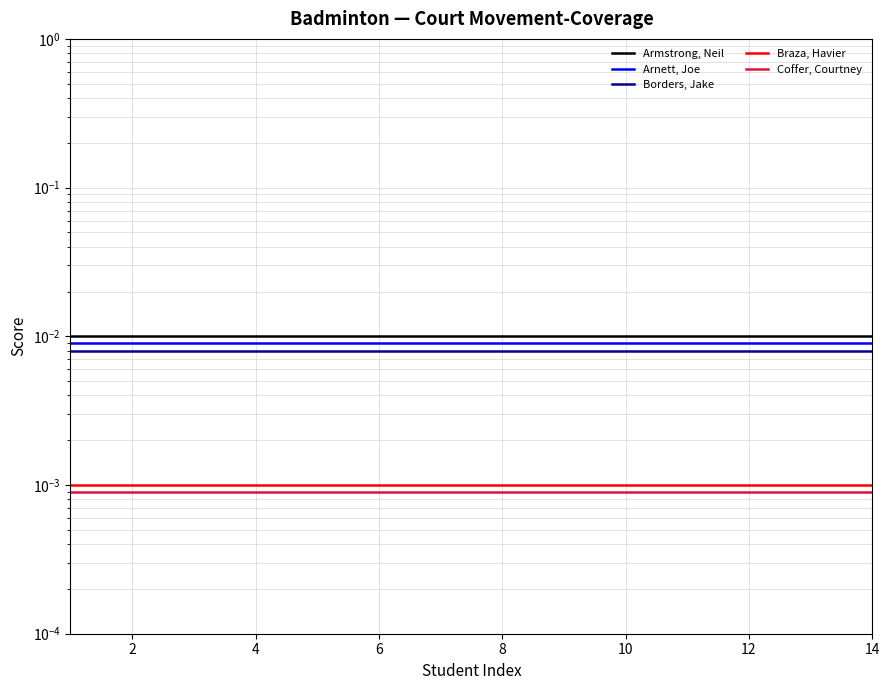

True or false: Armstrong, Neil has a value of 0.0 at 6.

False